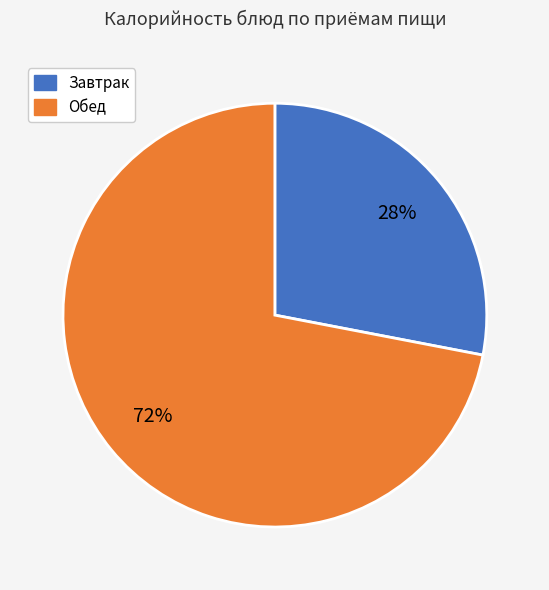

To the nearest percent, what is the average slice percentage?

50%